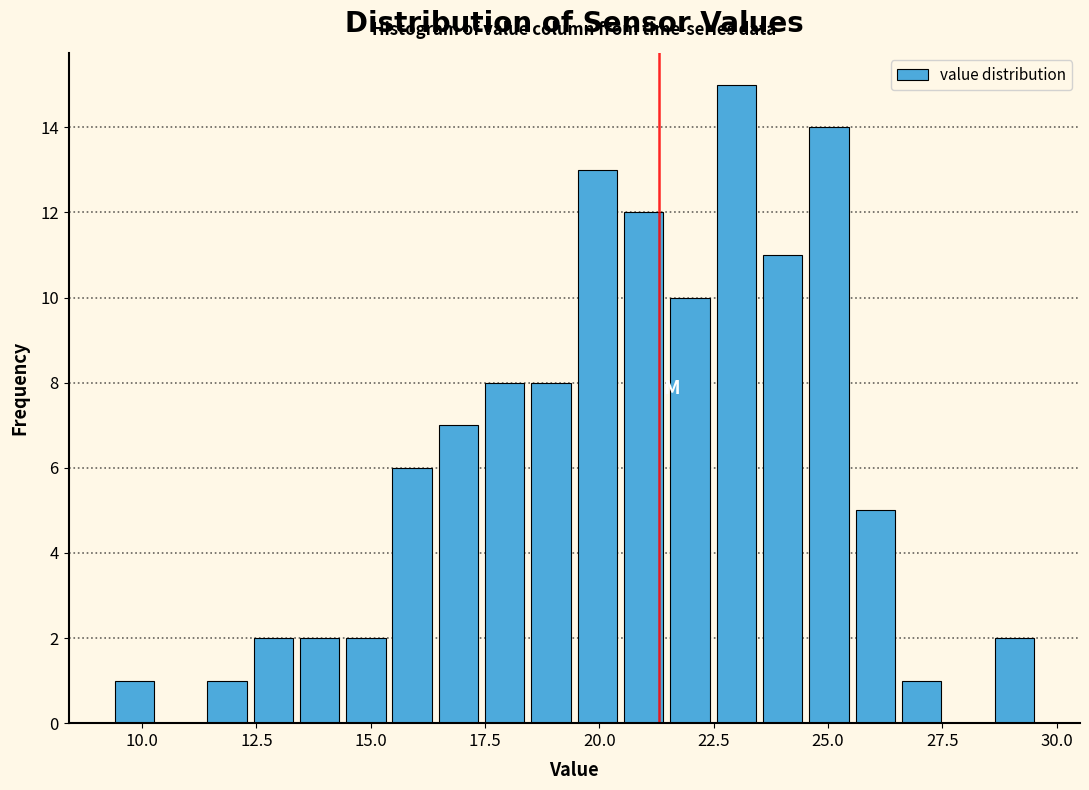

Read against the x-axis, roughly where is the centre of the tallest bar?

23.0